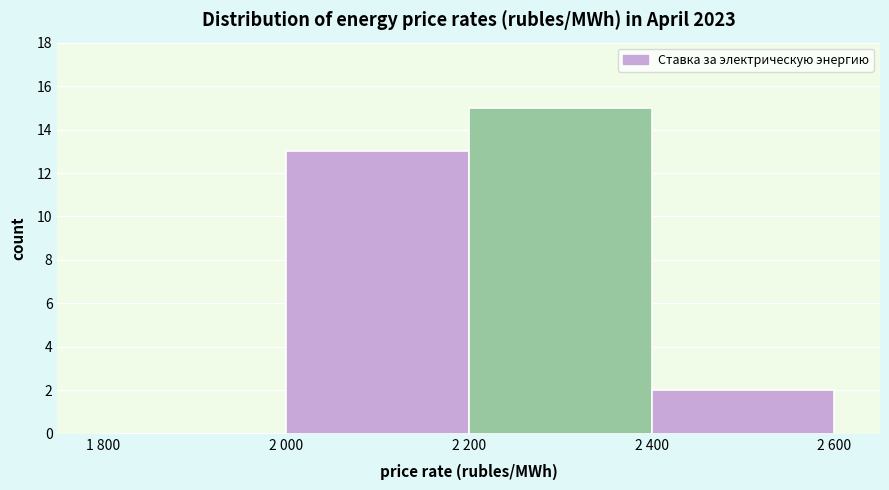

Reading left to right, extract all data points from this chart.

1 800=0	2 000=13	2 200=15	2 400=2